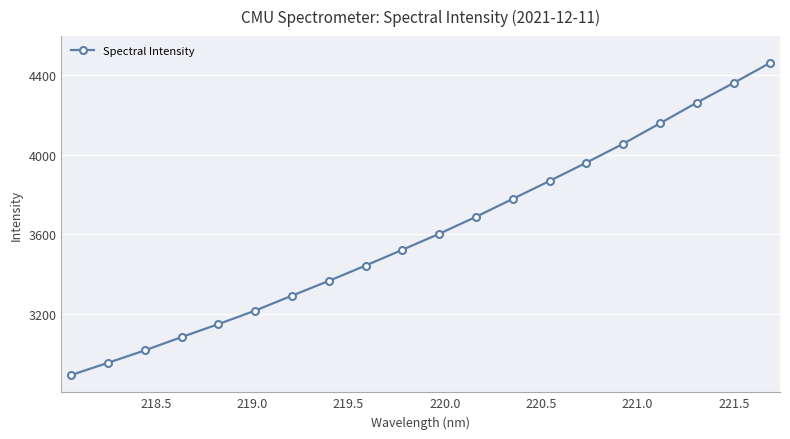

What is the greatest value displayed?

4462.1